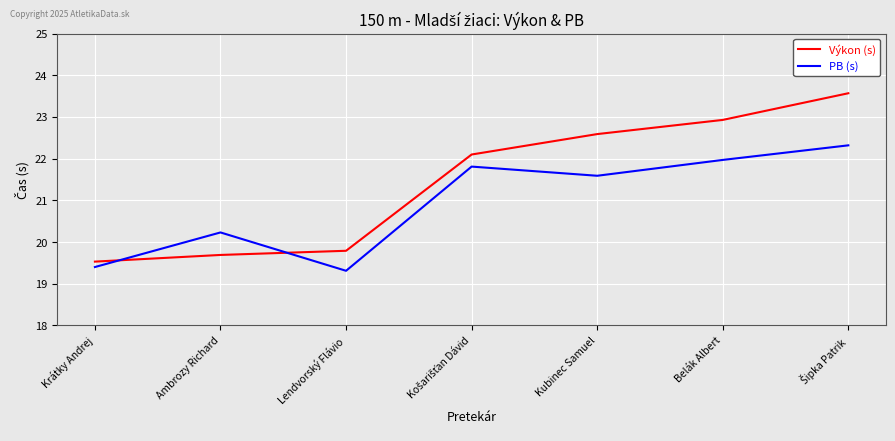

True or false: Výkon (s) has more than 0 interior local peaks.

False